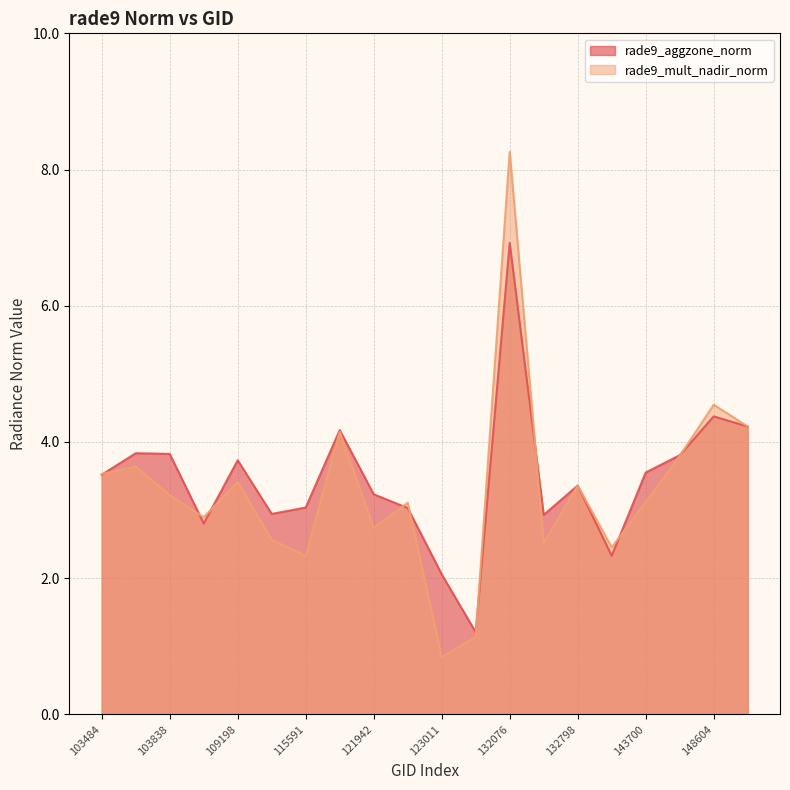

How many interior local valleys does the rade9_mult_nadir_norm series have?

6